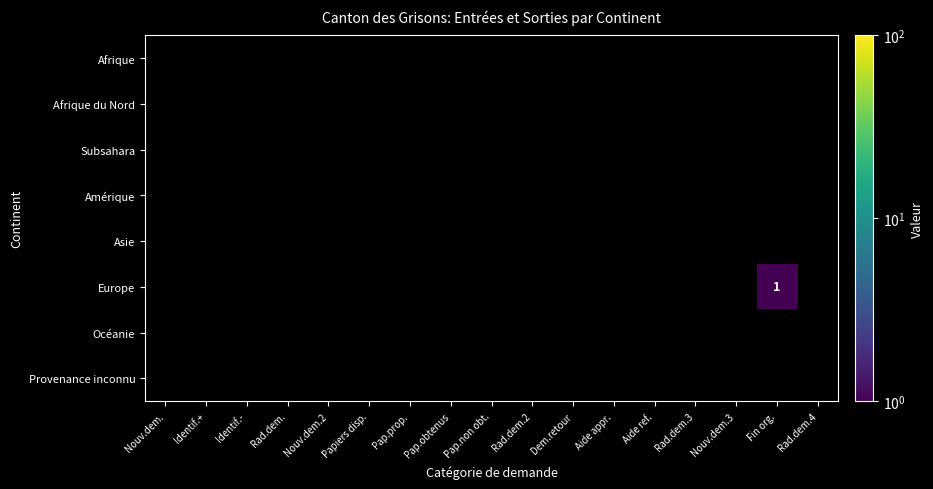

List the series in order of their overall mean, lowest first.

Afrique, Afrique du Nord, Subsahara, Amérique, Asie, Europe, Océanie, Provenance inconnu